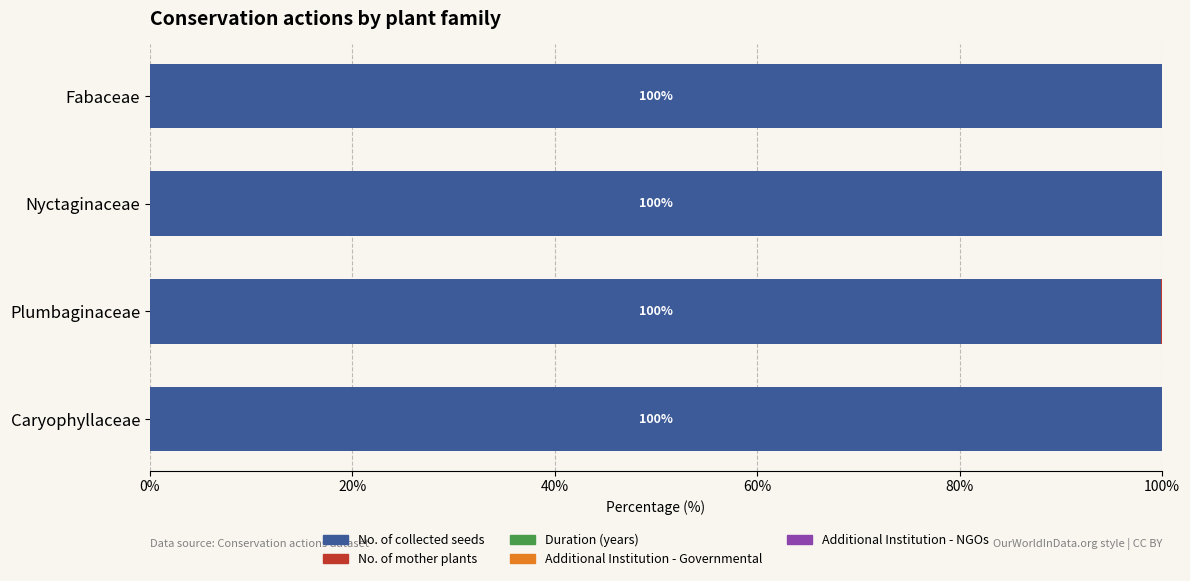

True or false: No. of collected seeds has a value of 100.0 at Nyctaginaceae.

True